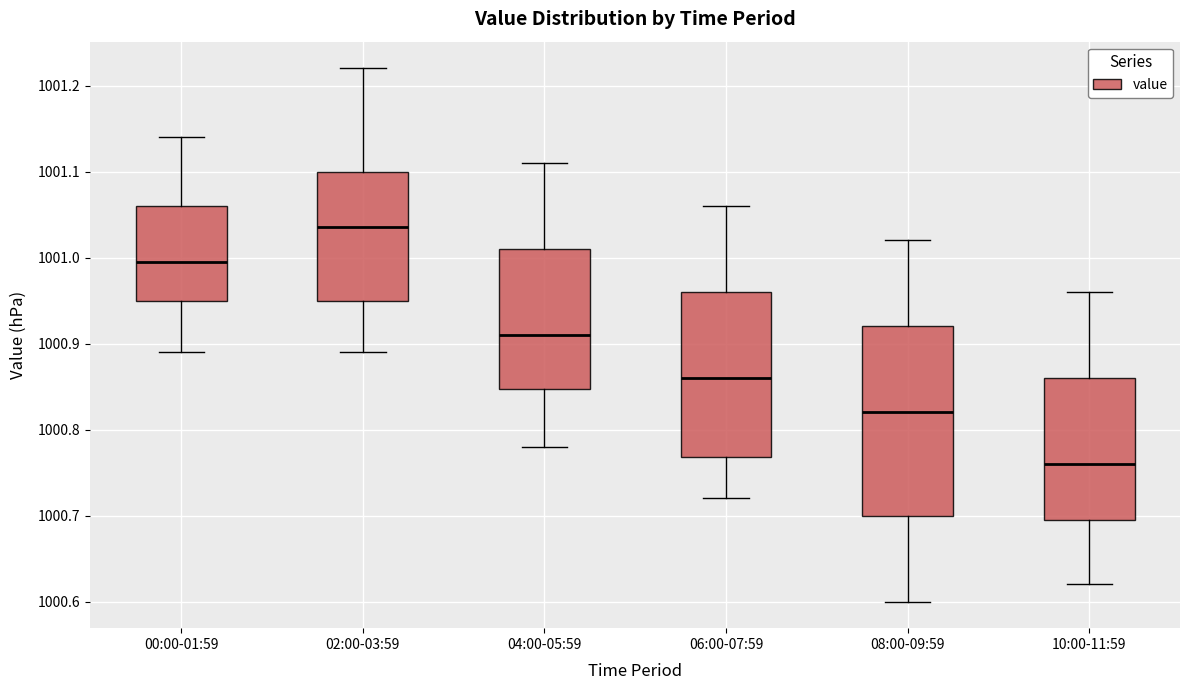

Where is the upper edge of the box for 10:00-11:59 on the y-axis? The values are not printed on the chart, so give them approximately, as read against the axis.

1000.86